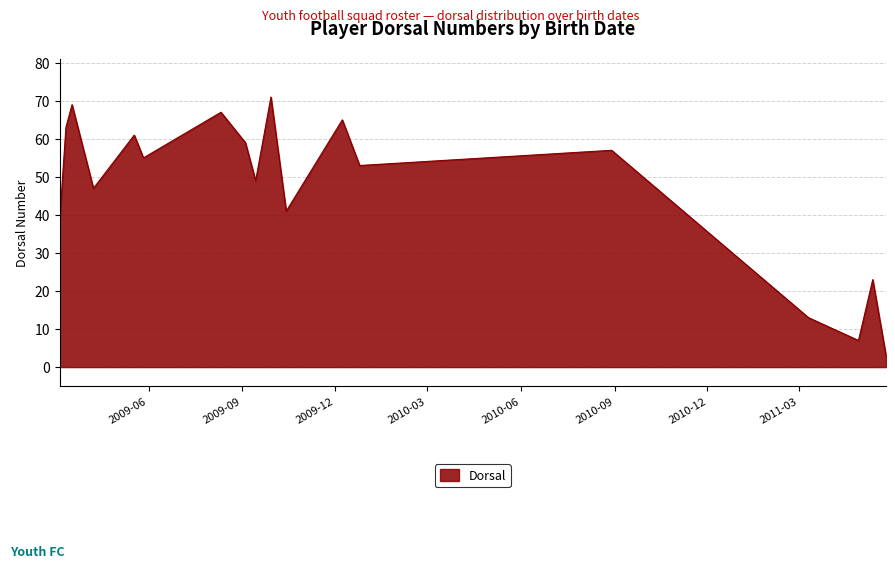

What is the difference between the maximum and minimum values?

68